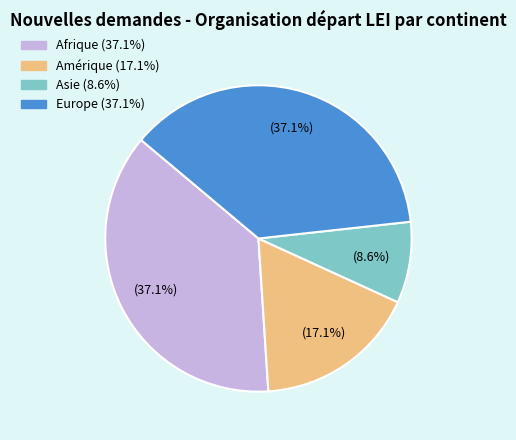

Is it true that Asie is 1% of the pie?

False